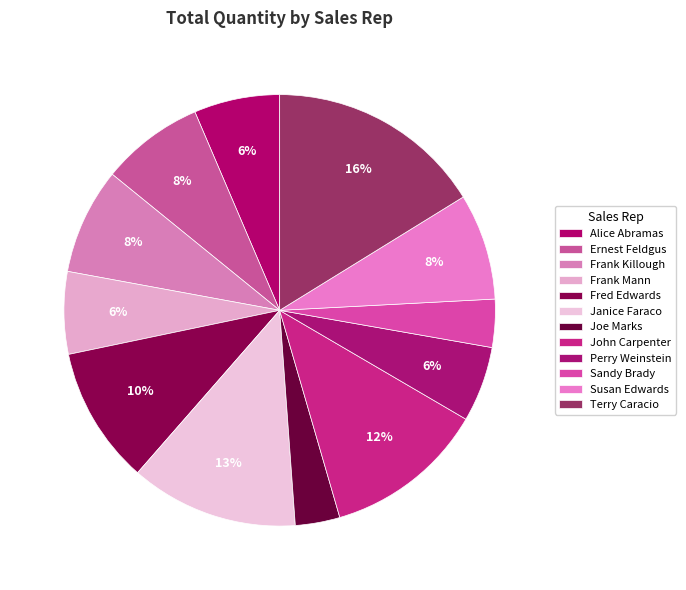

What is the change in value from Ernest Feldgus to Perry Weinstein?

-8